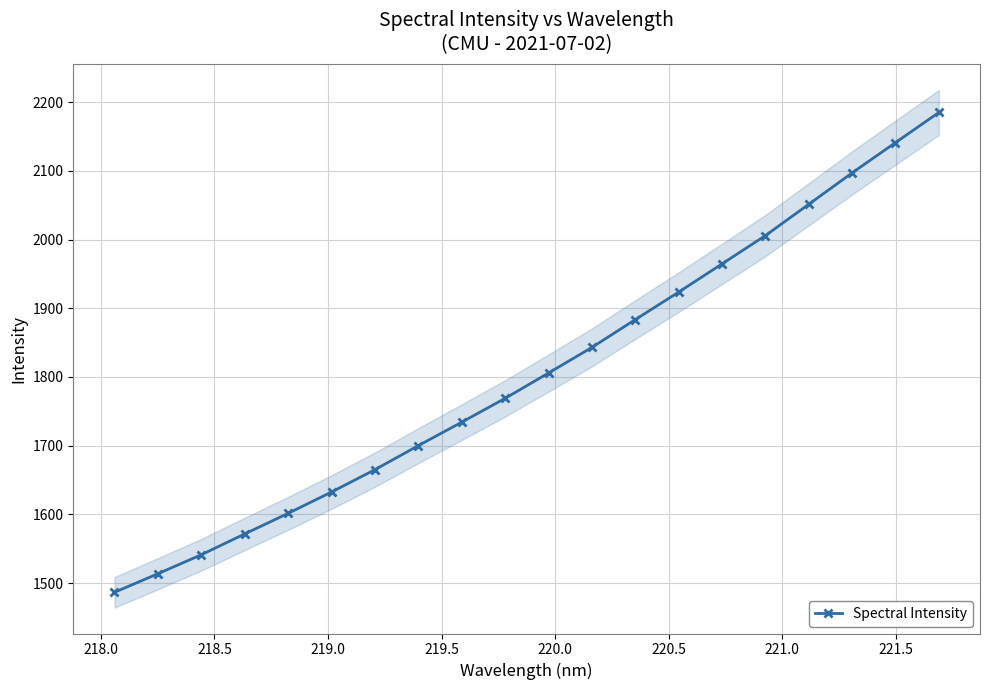

What is the minimum value for Spectral Intensity?

1486.6